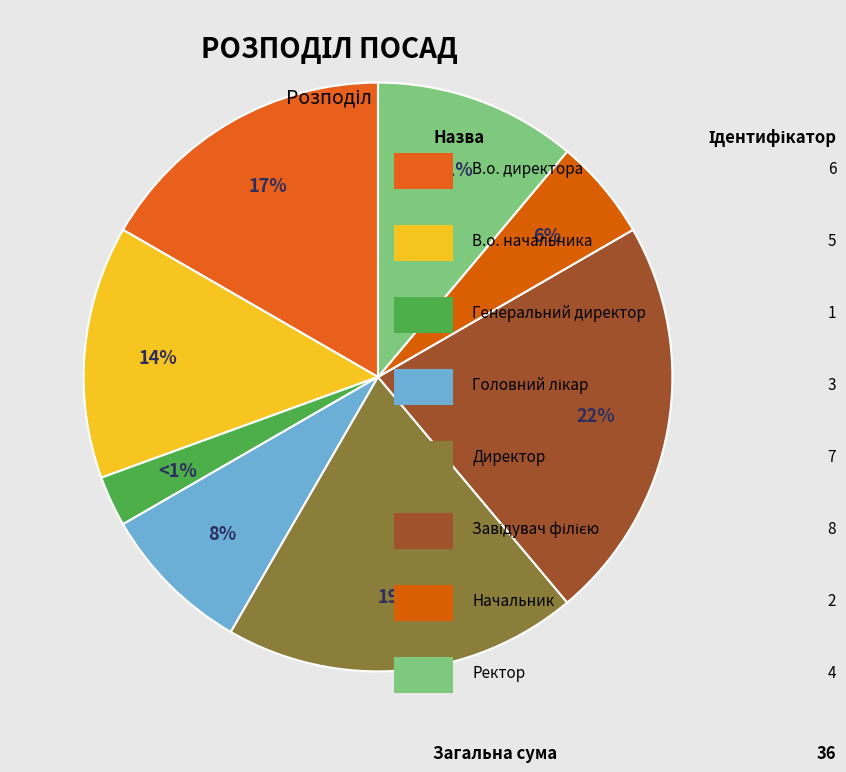

To the nearest percent, what portion does Начальник represent?

6%